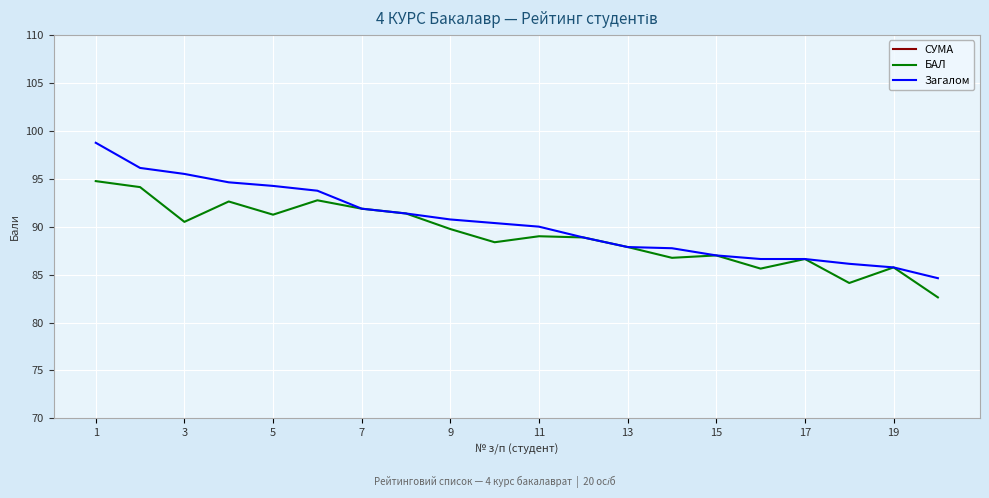

True or false: Загалом has a value of 125.4 at 15.

False